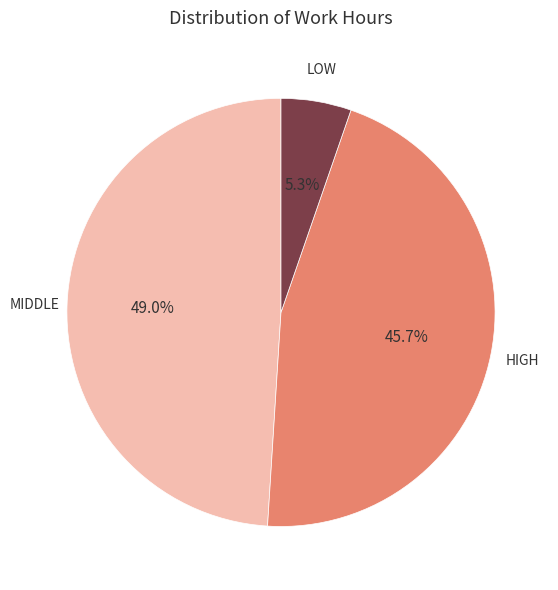

Is there a majority slice in this chart?

No